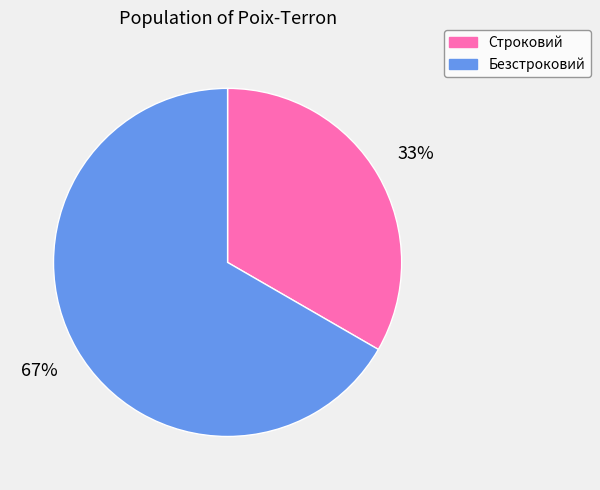

Is it true that Строковий is 33% of the pie?

True